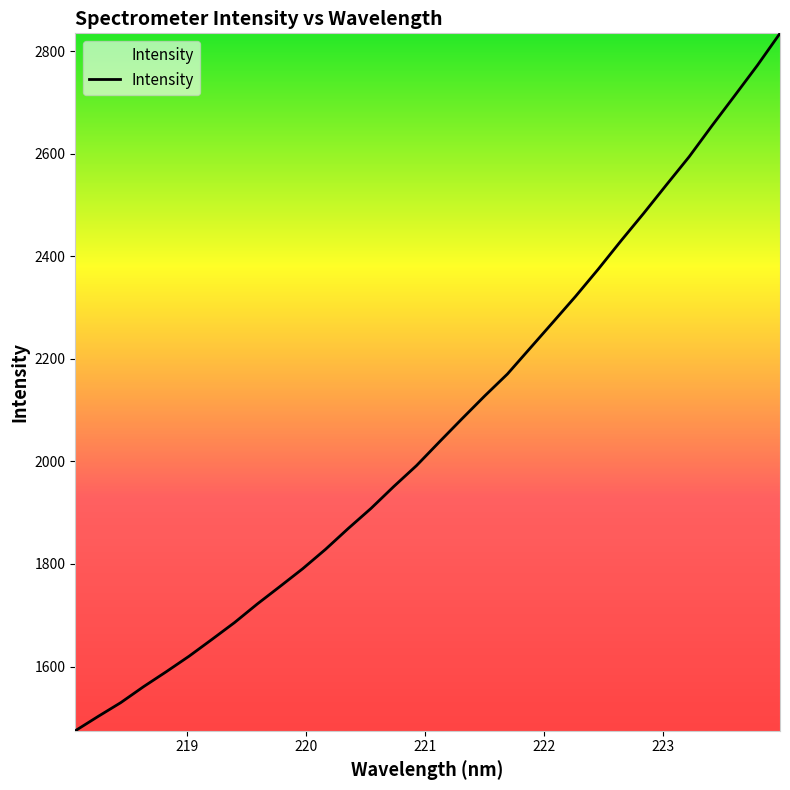

What is the difference between the maximum and minimum values?

1359.9